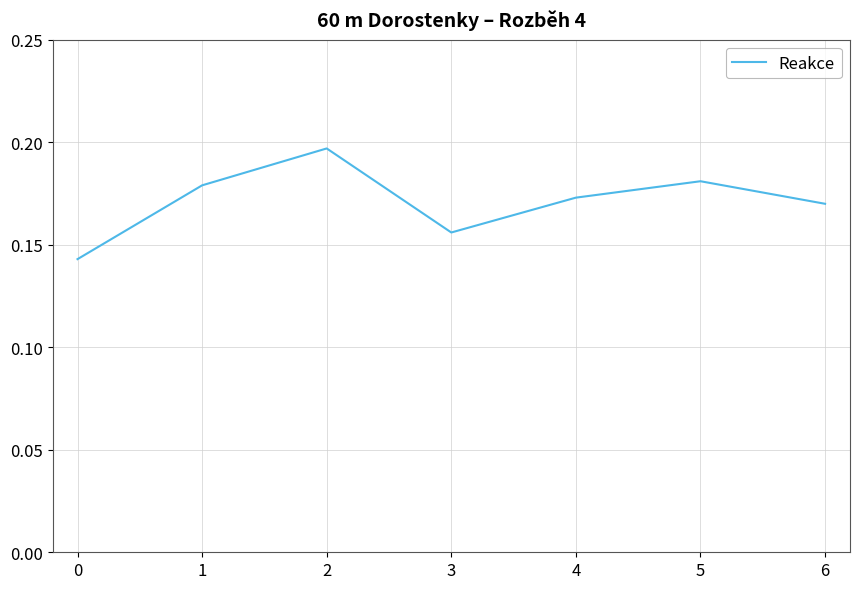

How many values are between 0 and 1?

7